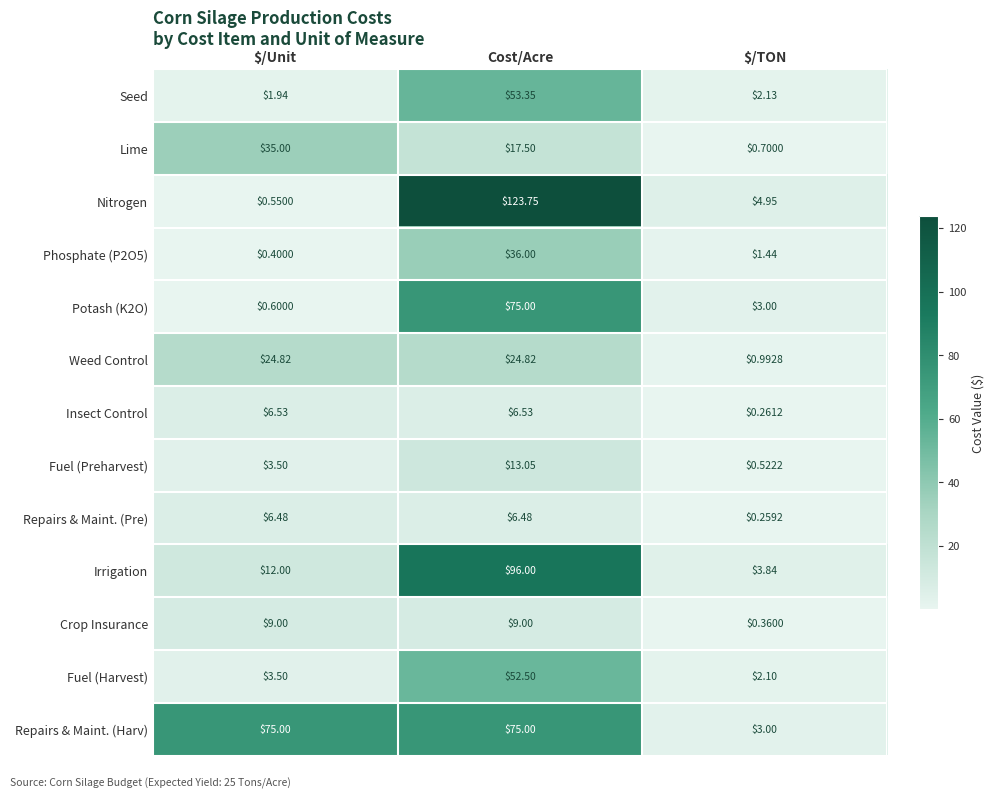

Where is Irrigation nearest to the value 49?

$/Unit